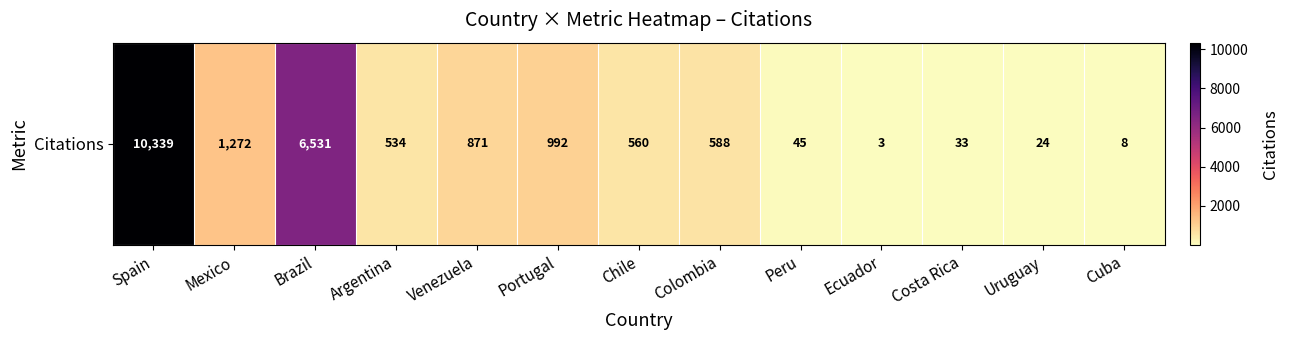

What is the difference between the values at Chile and Costa Rica?

527